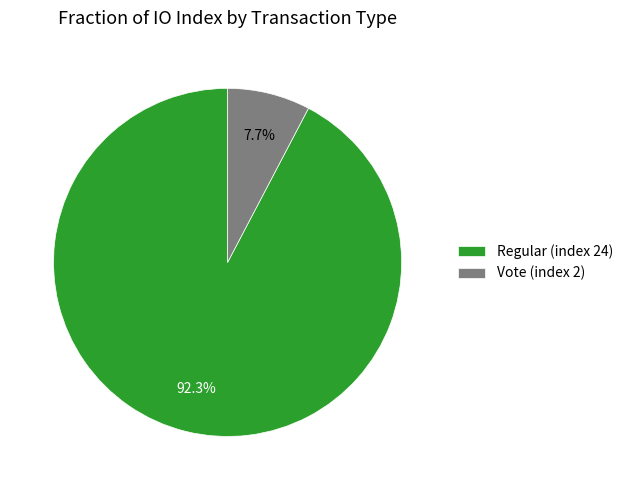

Is Regular (index 24) the majority of the pie?

Yes